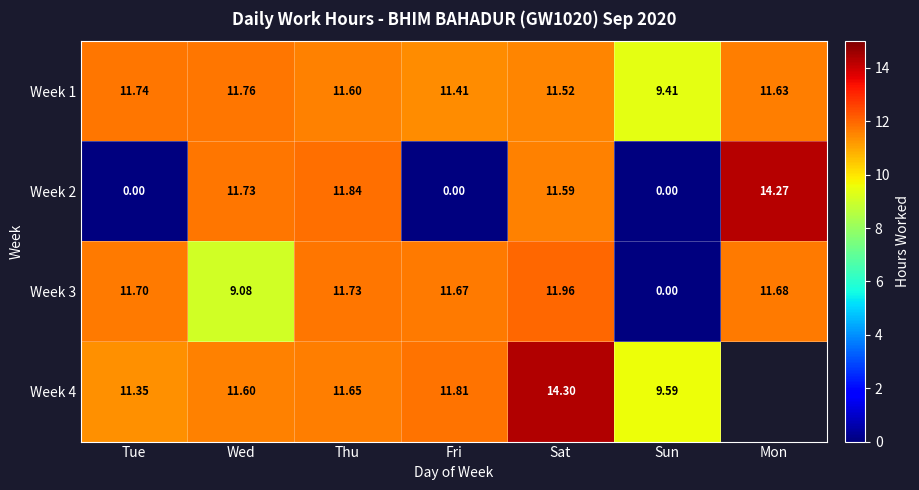

Which category has the highest value in the Week 3 series?

Sat